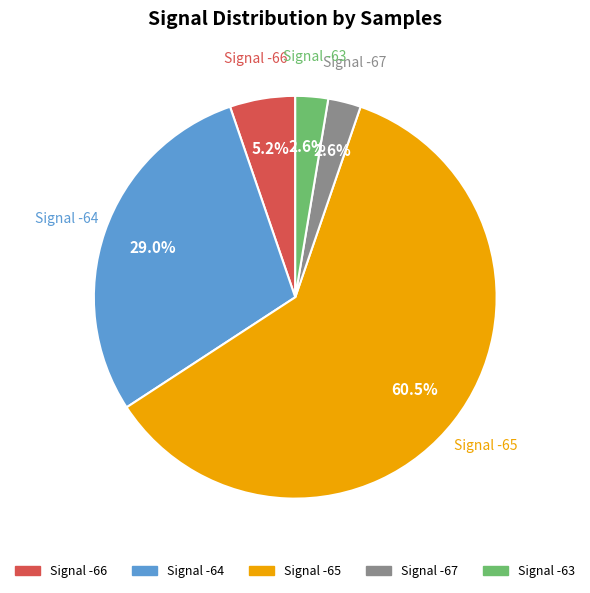

To the nearest percent, what is the average slice percentage?

20%